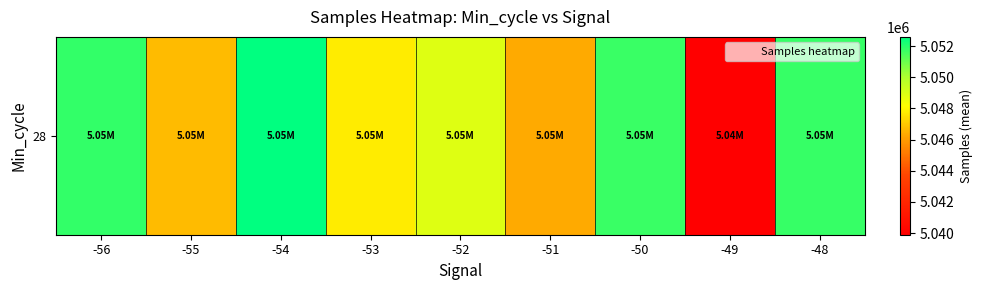

Between -56 and -52, which is larger?

-56